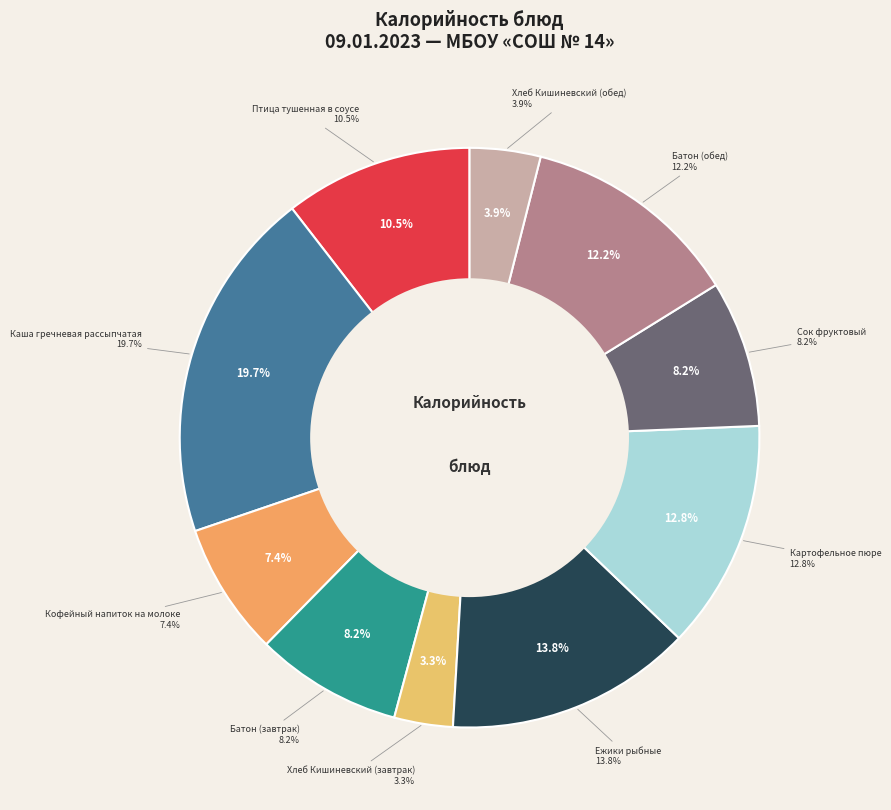

How many segments does this pie chart have?

10